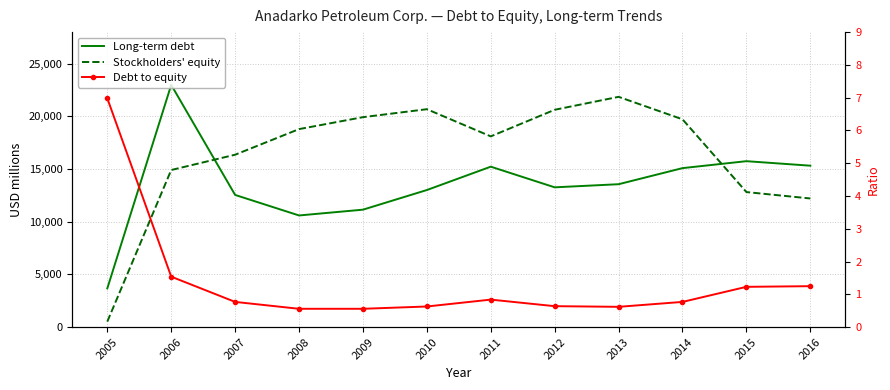

How many interior local valleys does the Long-term debt series have?

2